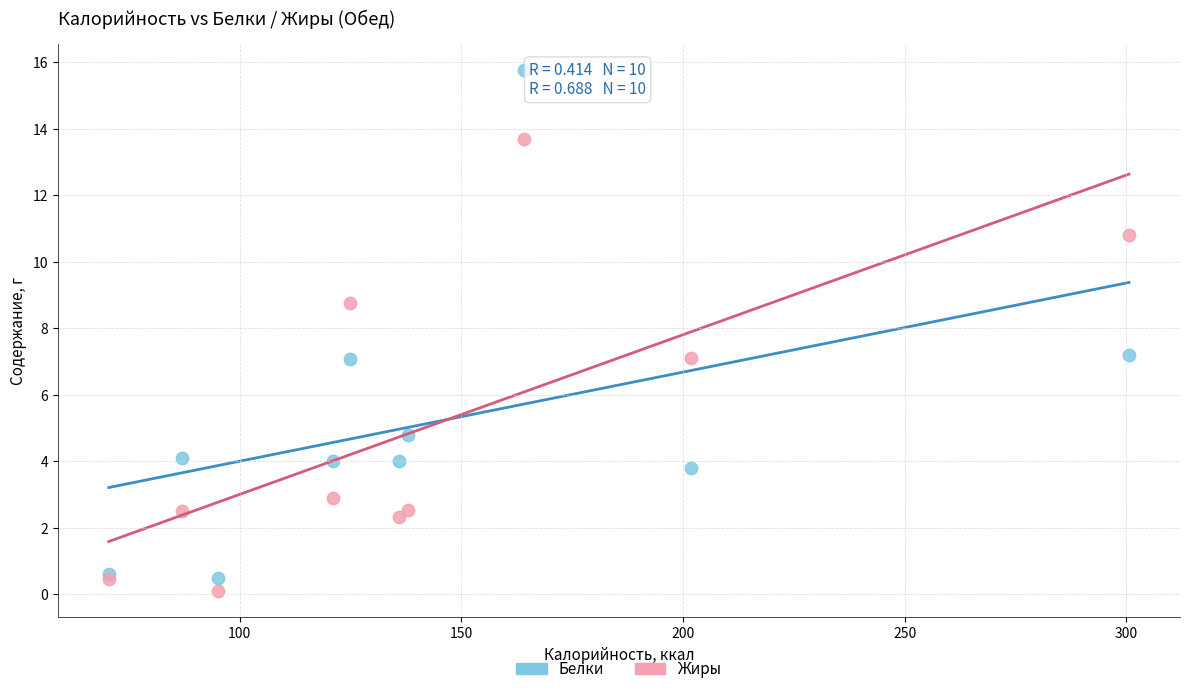

Which series has the largest Y range (max minus min)?

Белки